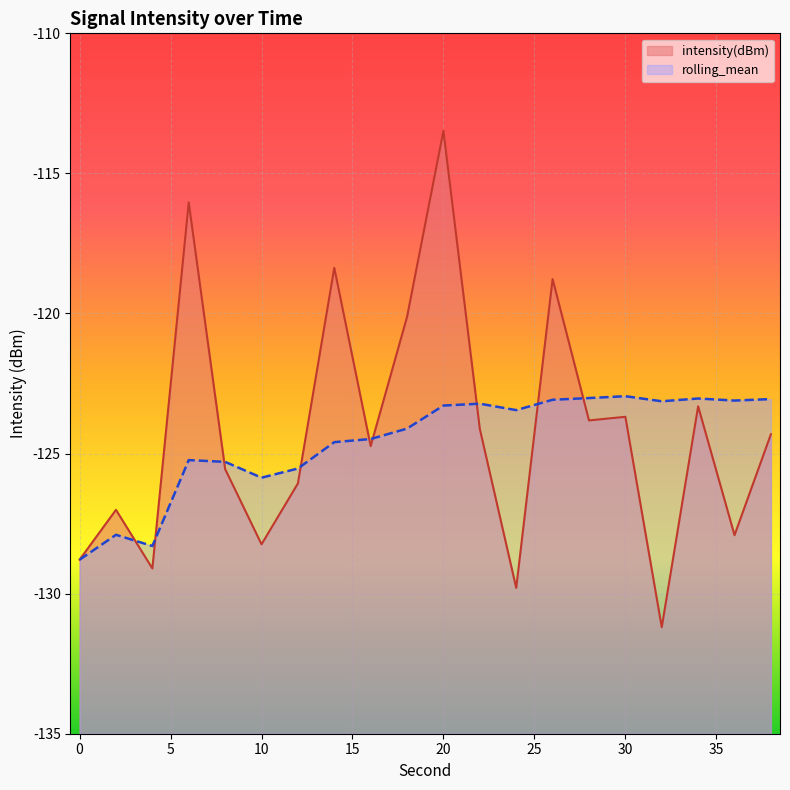

Rank the categories by intensity(dBm) value from highest to lowest.

20, 6, 14, 26, 18, 34, 30, 28, 22, 38, 16, 8, 12, 2, 36, 10, 0, 4, 24, 32